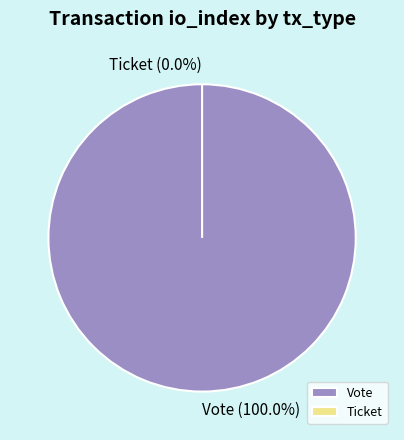

What is the change in value from Vote to Ticket?

-1